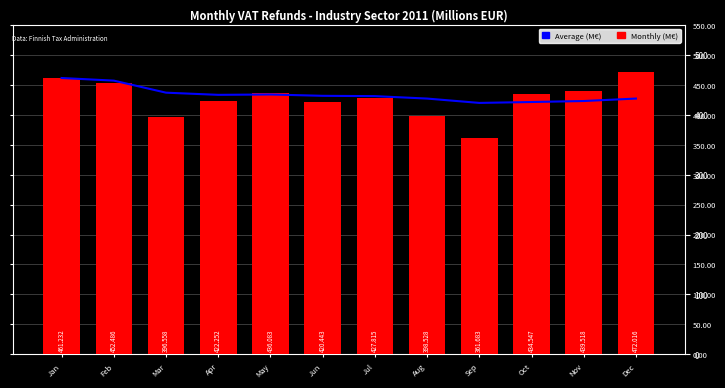

The Average series shows 426.9 at Aug. True or false?

True